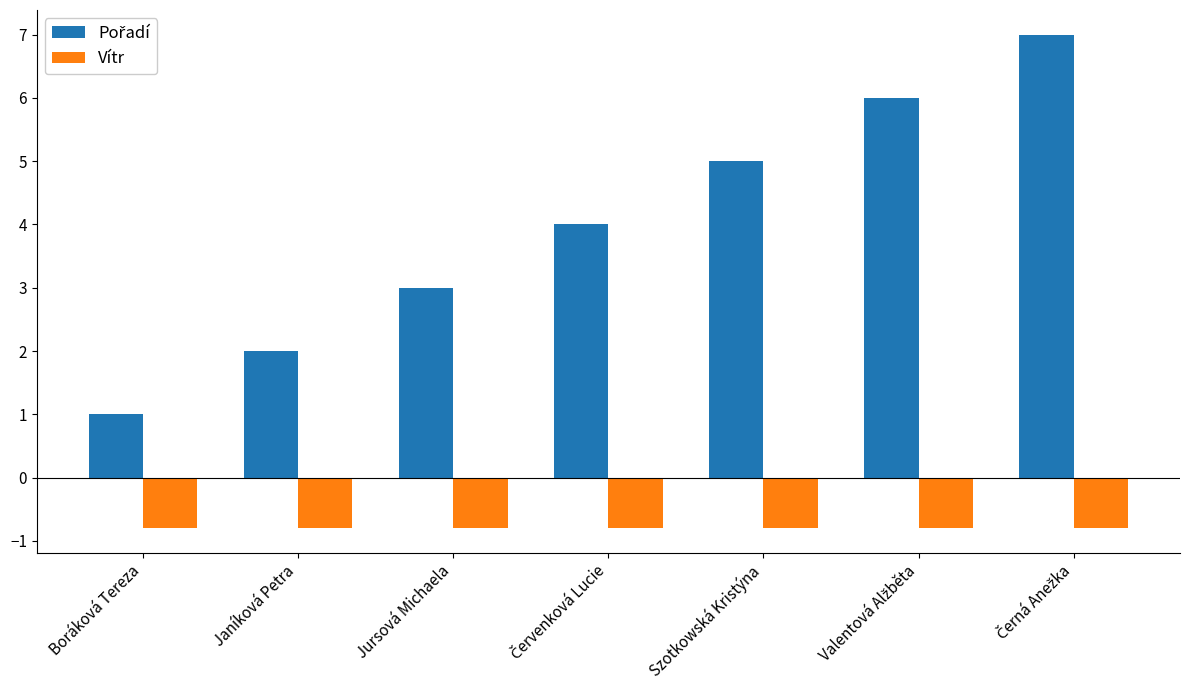

What is the label of the 5th bar from the left?

Szotkowská Kristýna